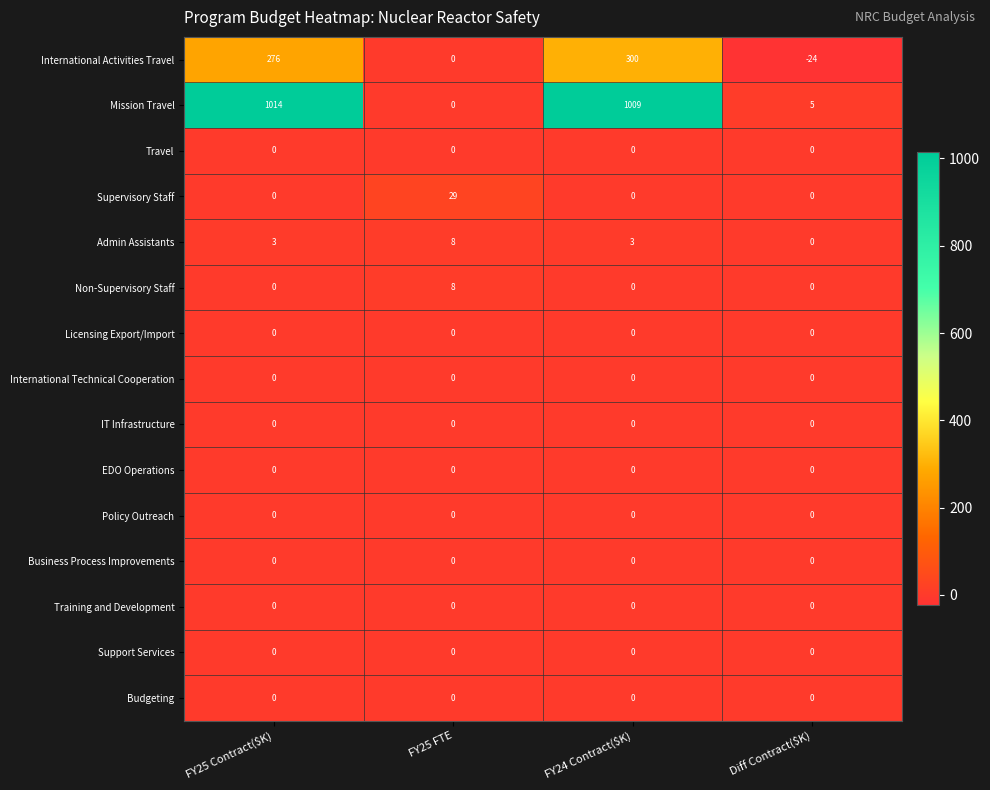

What is the difference between the Mission Travel values at FY25 FTE and Diff Contract($K)?

5